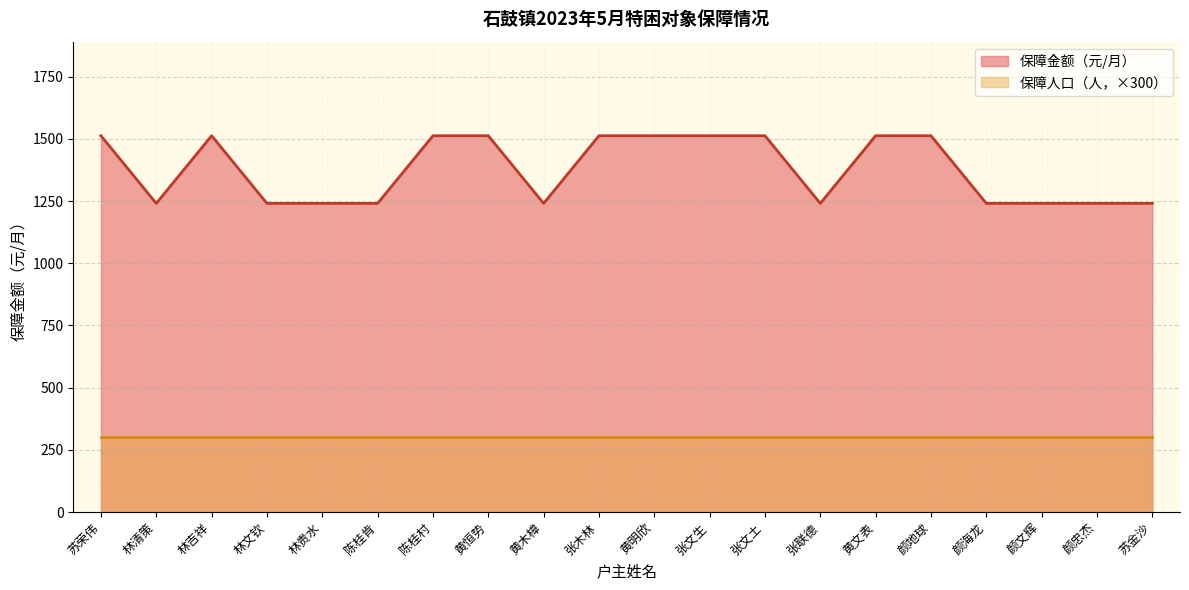

Approximately how many times larger is the value at 张文土 compared to 颜海龙?

1.2